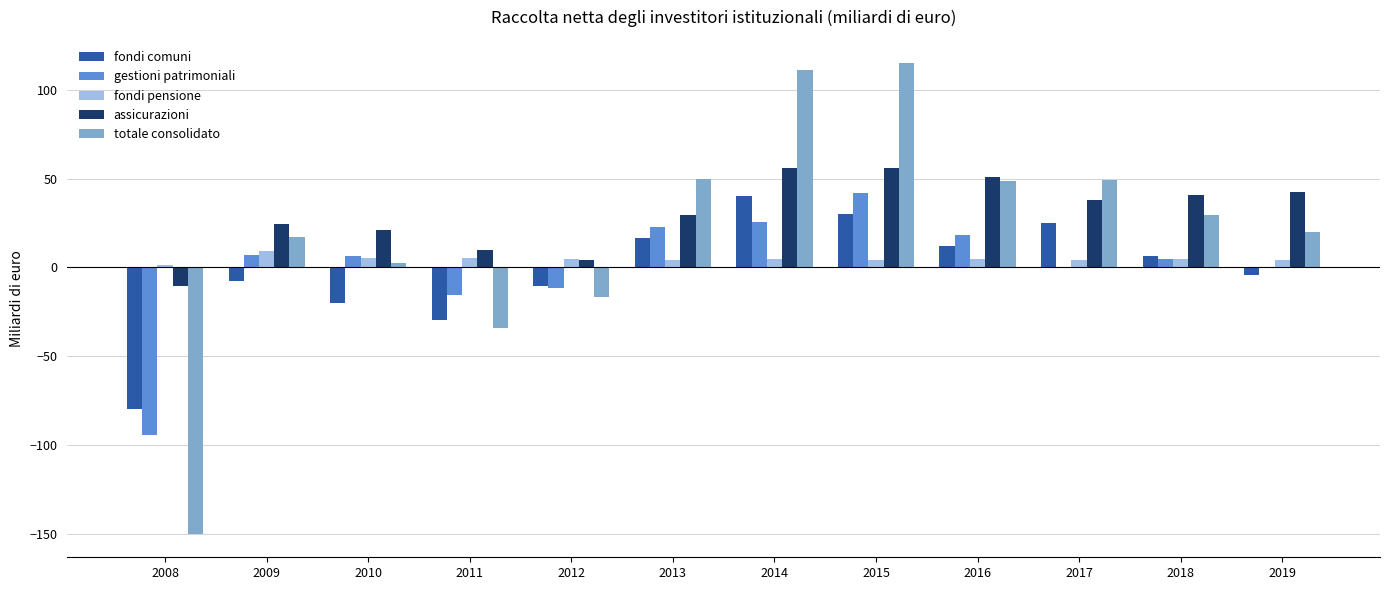

Is it true that gestioni patrimoniali equals -0.5 at 2017?

True